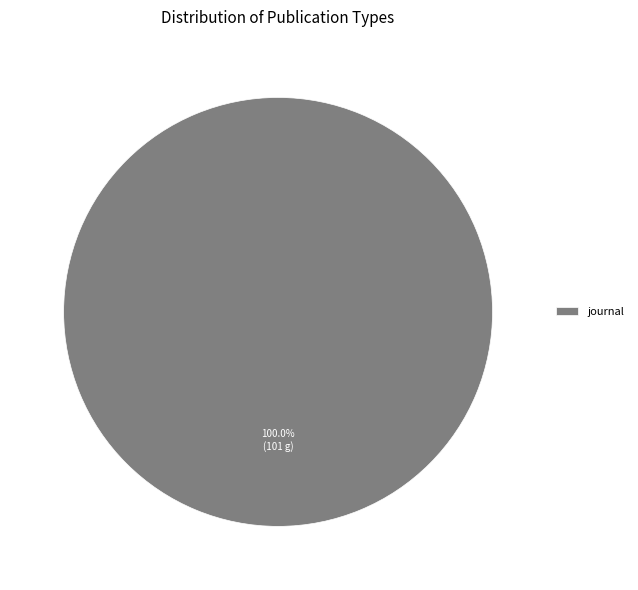

Rank the categories by value from highest to lowest.

journal